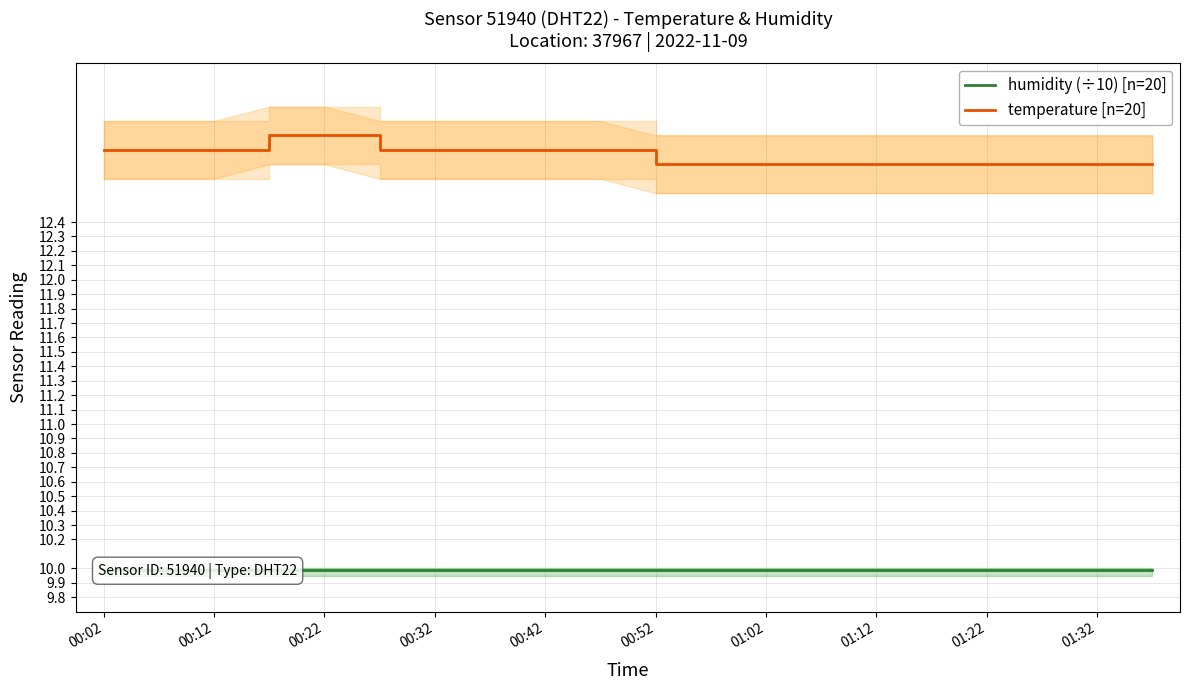

Does the chart display data point markers on the line(s)?

No